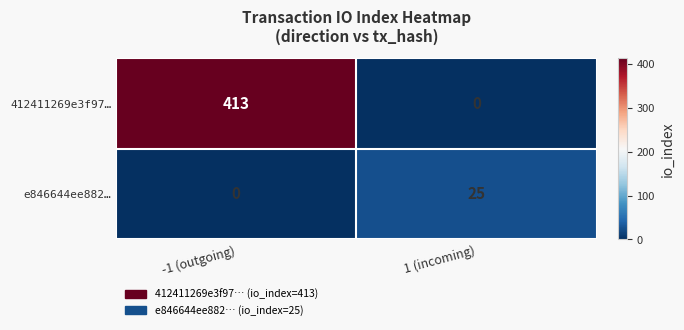

Reading left to right, what are all the values shown in this chart?

412411269e3f97…: 413	0
e846644ee882…: 0	25